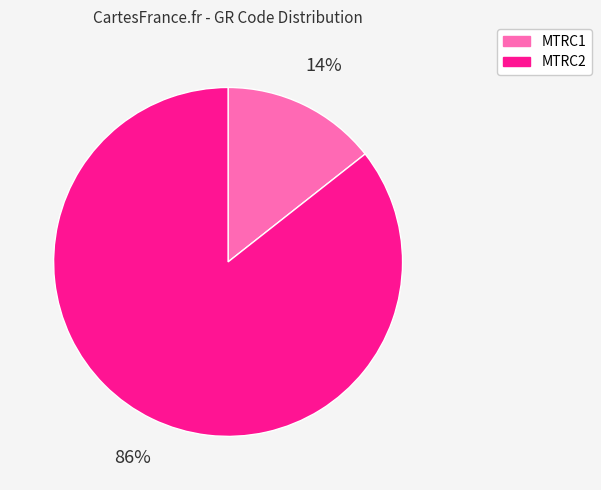

What percentage is the MTRC2 slice, to the nearest percent?

86%